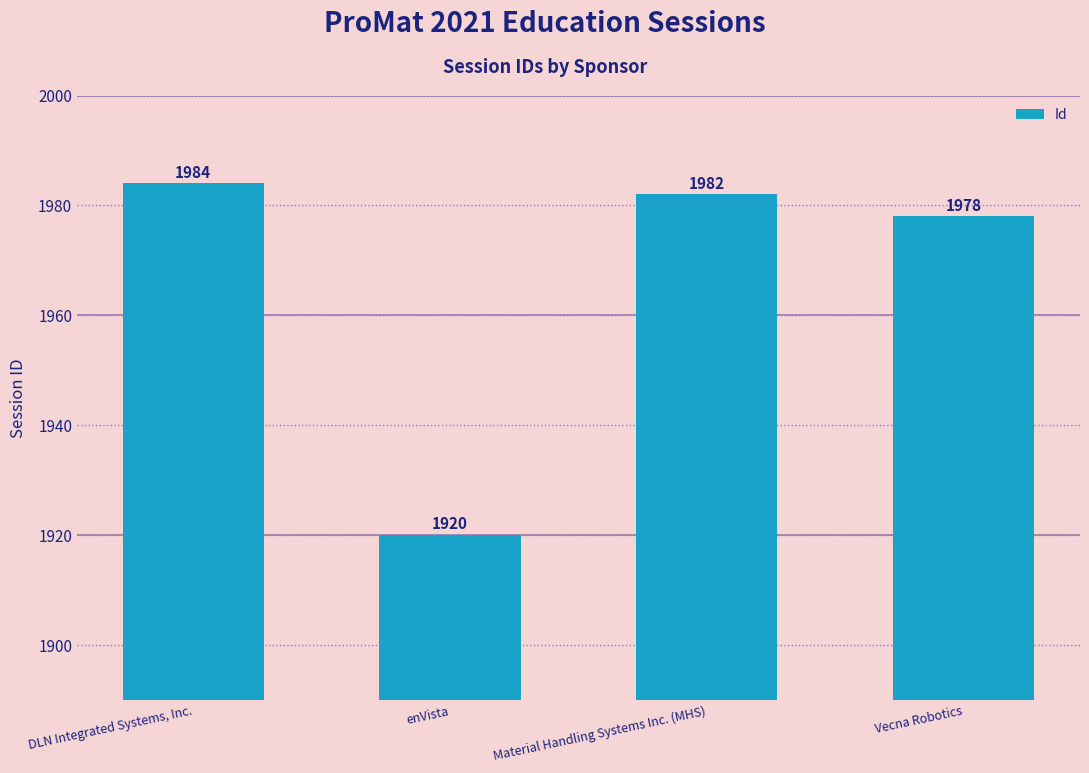

Between Vecna Robotics and DLN Integrated Systems, Inc., which is larger?

DLN Integrated Systems, Inc.